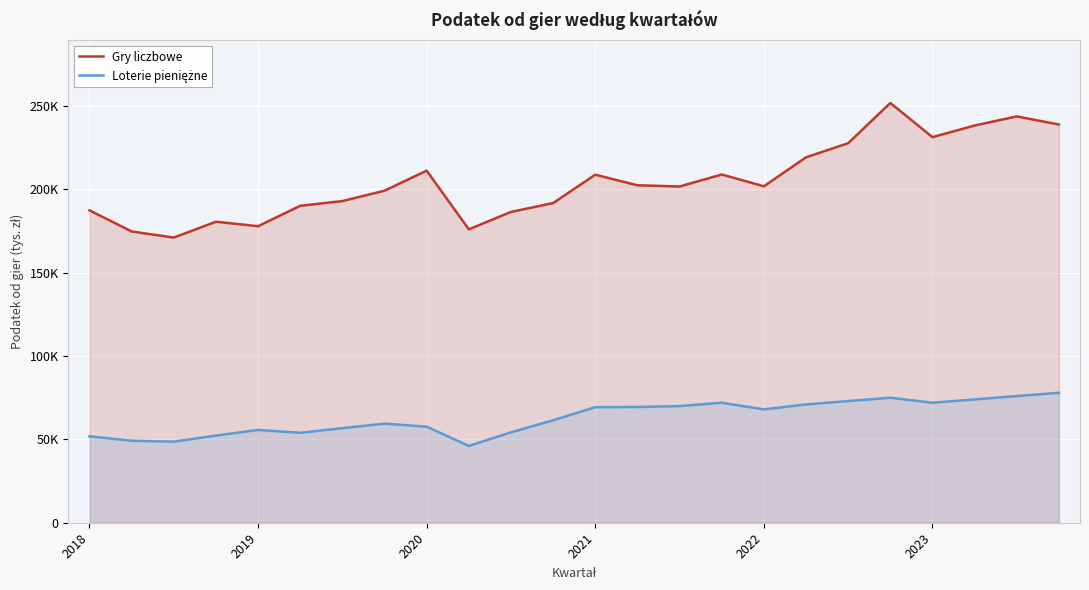

How many data points in Loterie pieniężne are above 68000?

11